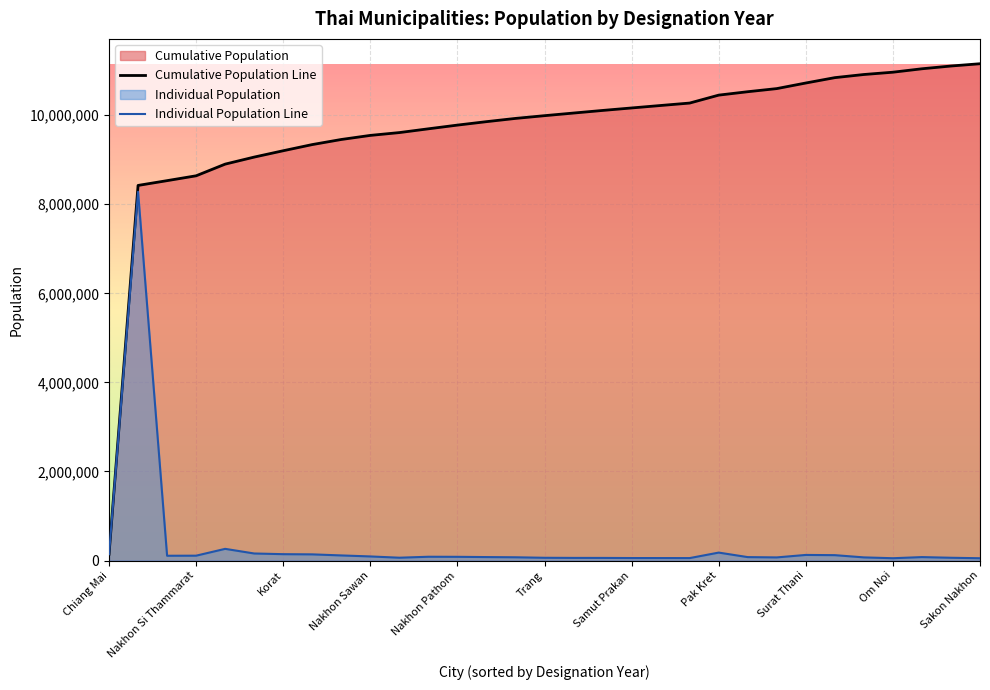

Is it true that Individual Population Line equals 54789 at 20?

True